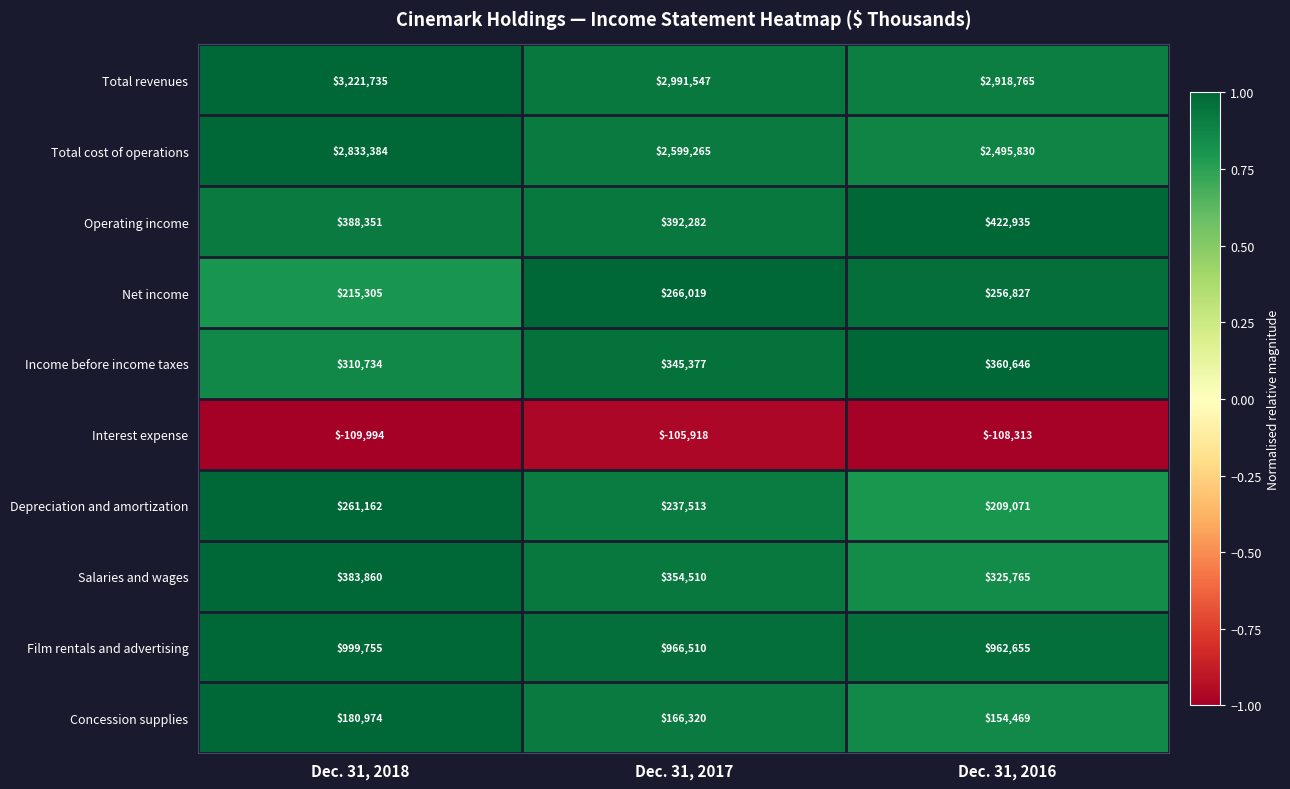

Rank the series by their maximum value, from highest to lowest.

Total revenues, Total cost of operations, Film rentals and advertising, Operating income, Salaries and wages, Income before income taxes, Net income, Depreciation and amortization, Concession supplies, Interest expense